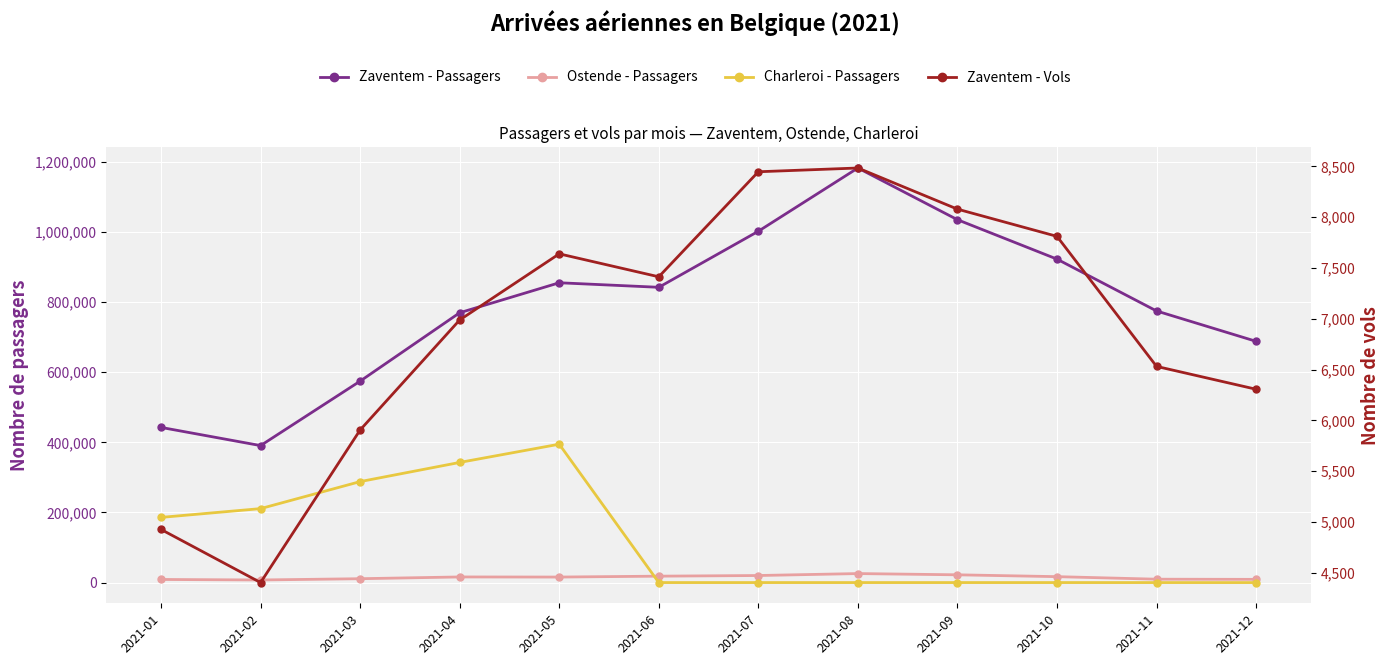

What is the difference between the maximum and second lowest values in the Zaventem - Passagers series?

740031